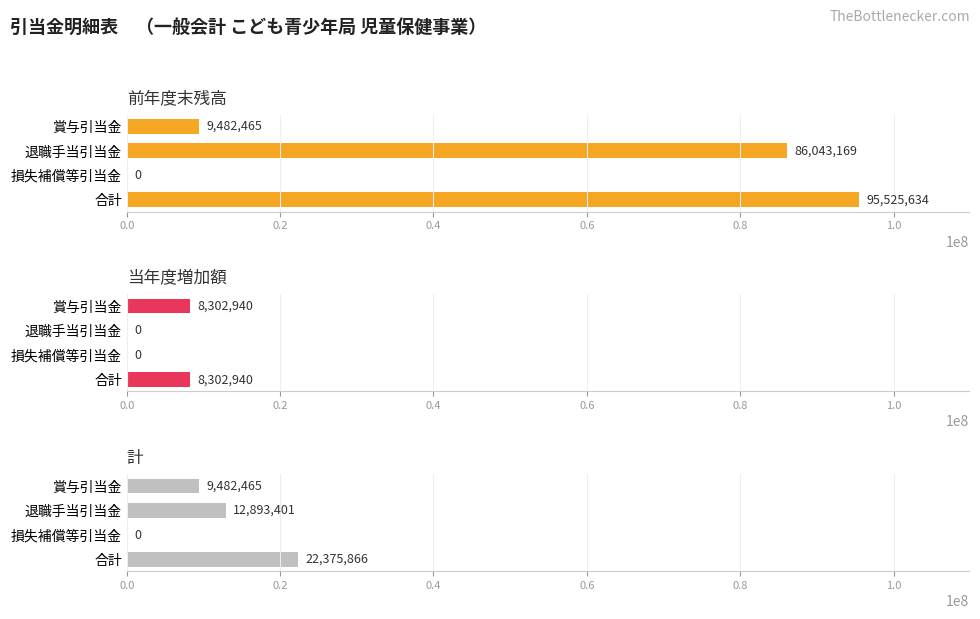

What is the sum of the 計 values at 退職手当引当金 and 損失補償等引当金?

12893401